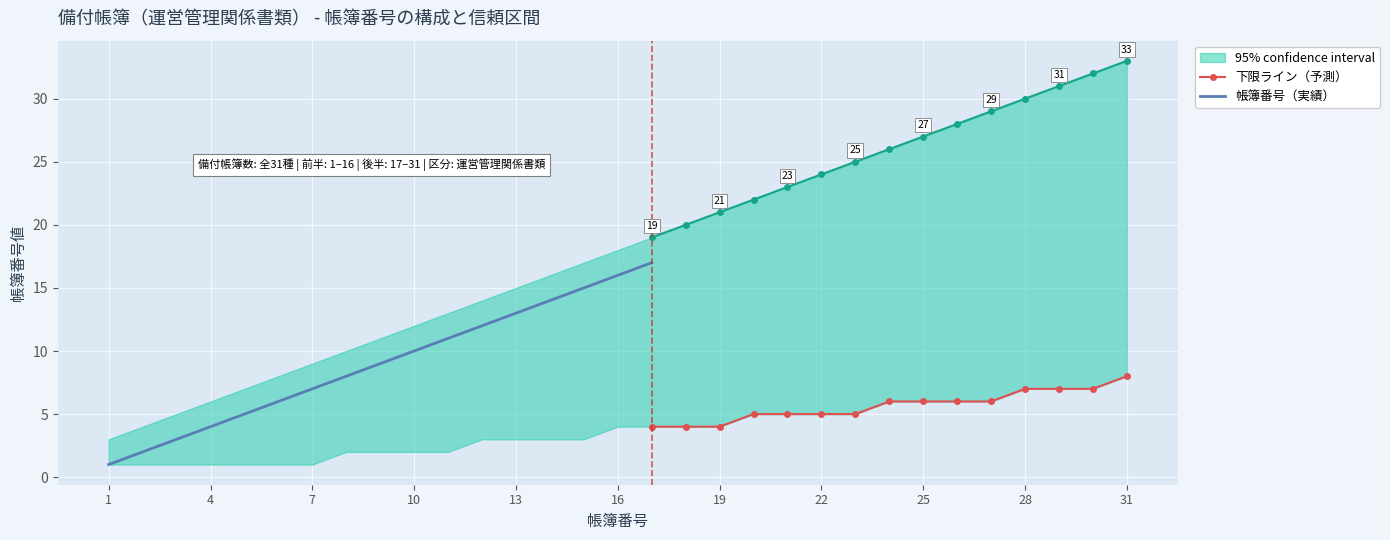

The 上限（confidence interval） series shows 25 at 23. True or false?

True